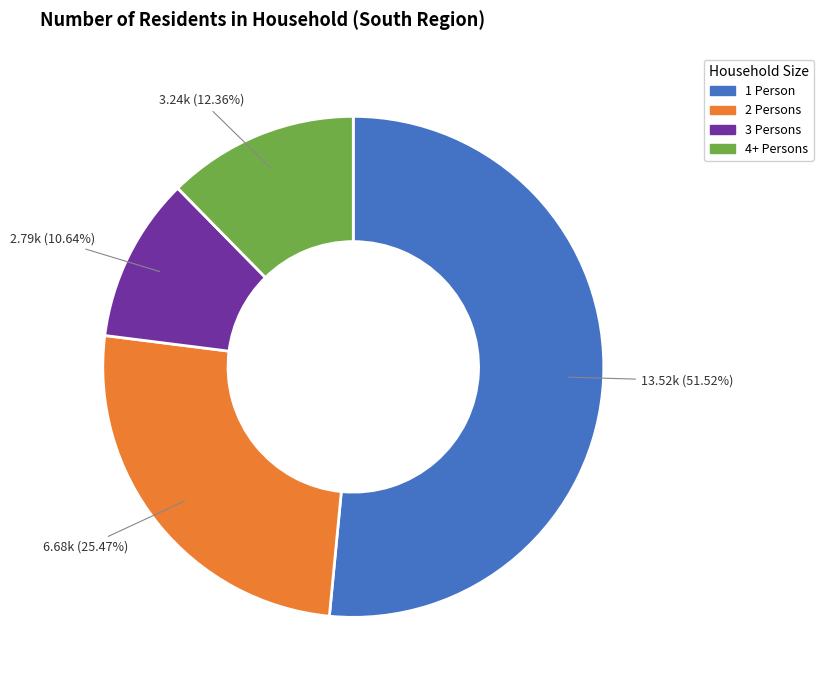

To the nearest percent, what is the difference between the largest and smallest slice percentages?

41%